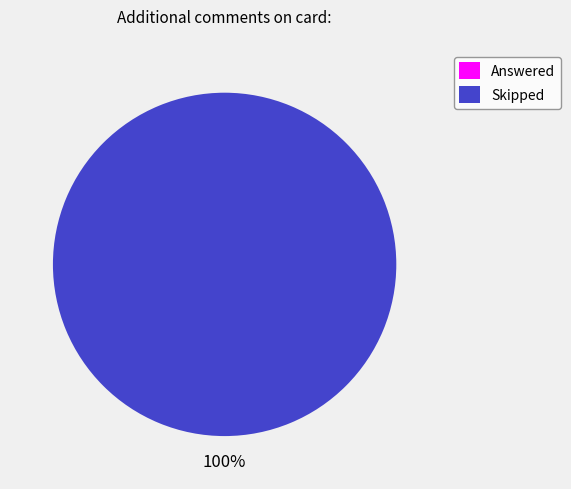

How many slices are in this pie chart?

2